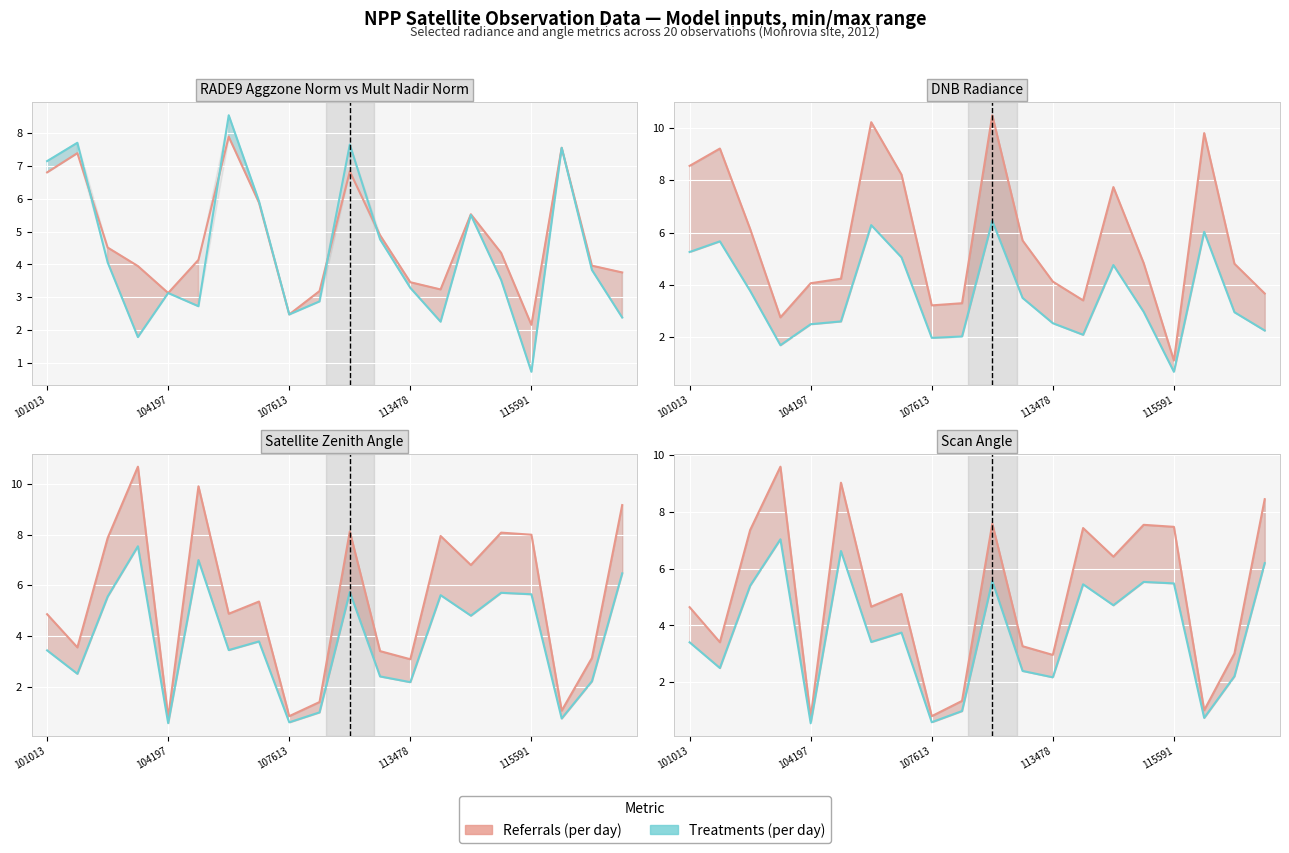

Which category has the lowest value in the rade9_mult_nadir_norm series?

115591